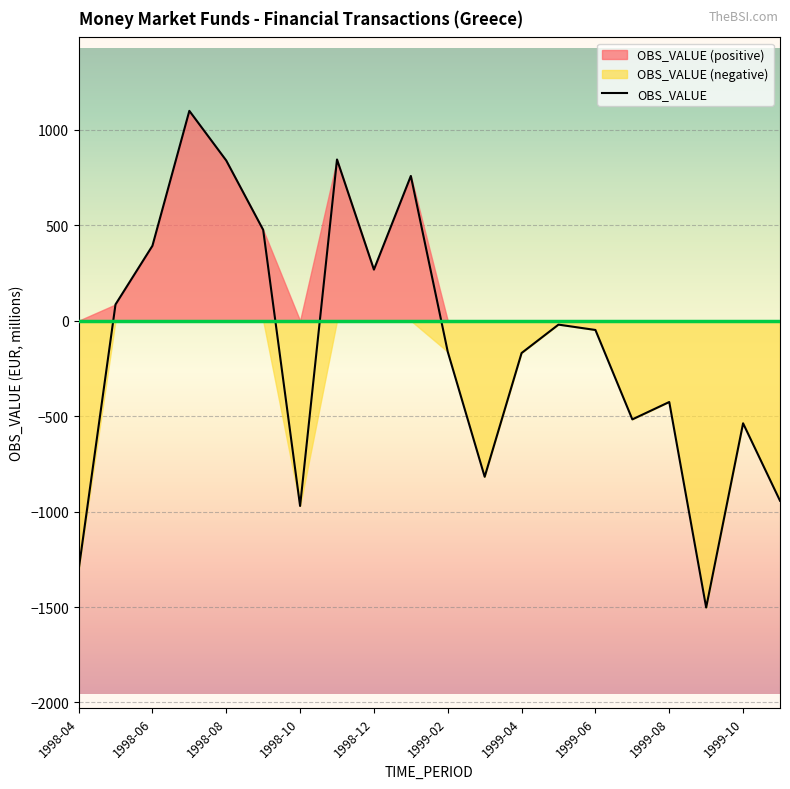

What is the label of the 14th point from the right?

1998-10